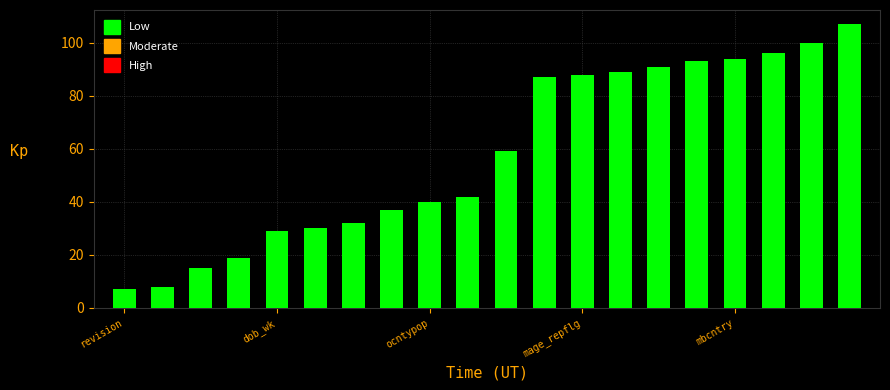

Reading left to right, transcribe all the data shown in this chart.

7	8	15	19	29	30	32	37	40	42	59	87	88	89	91	93	94	96	100	107